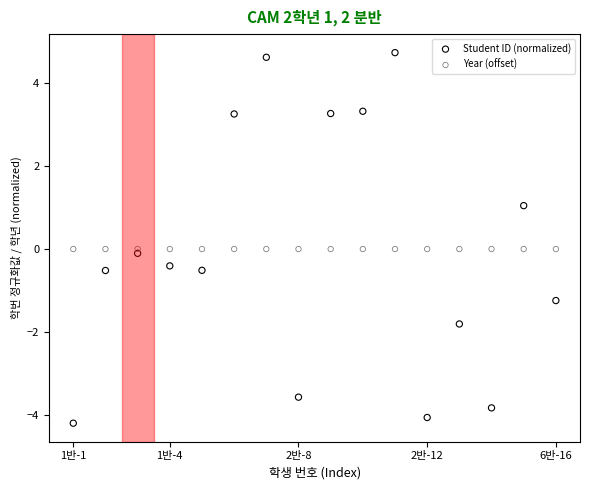

What are all the series names shown in the legend?

Student ID (normalized), Year (offset)